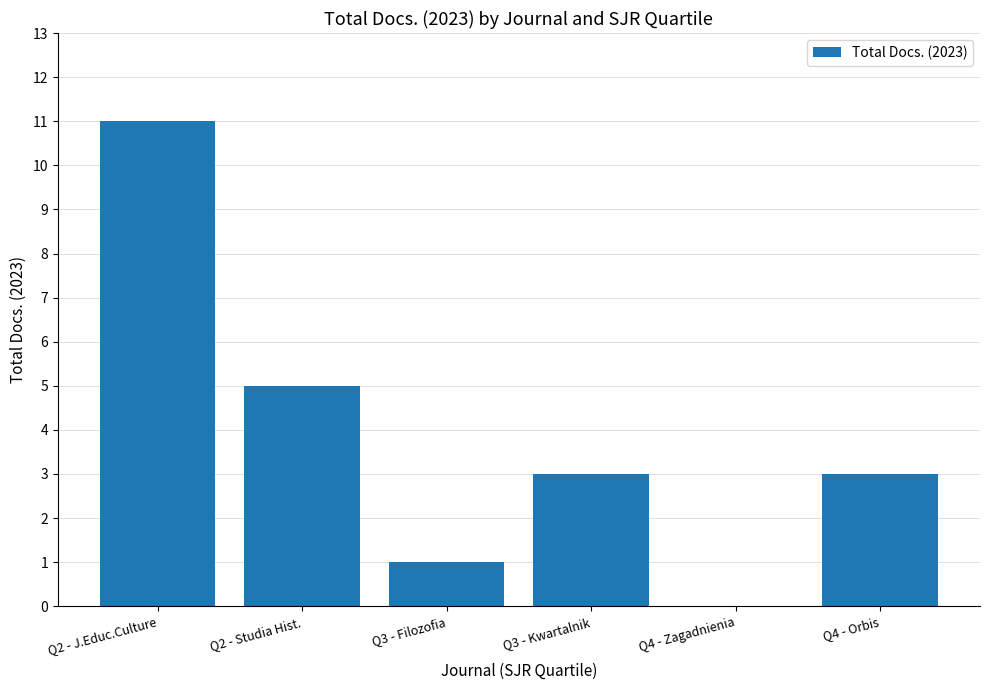

The chart shows a value of -6 at Q4 - Zagadnienia. True or false?

False